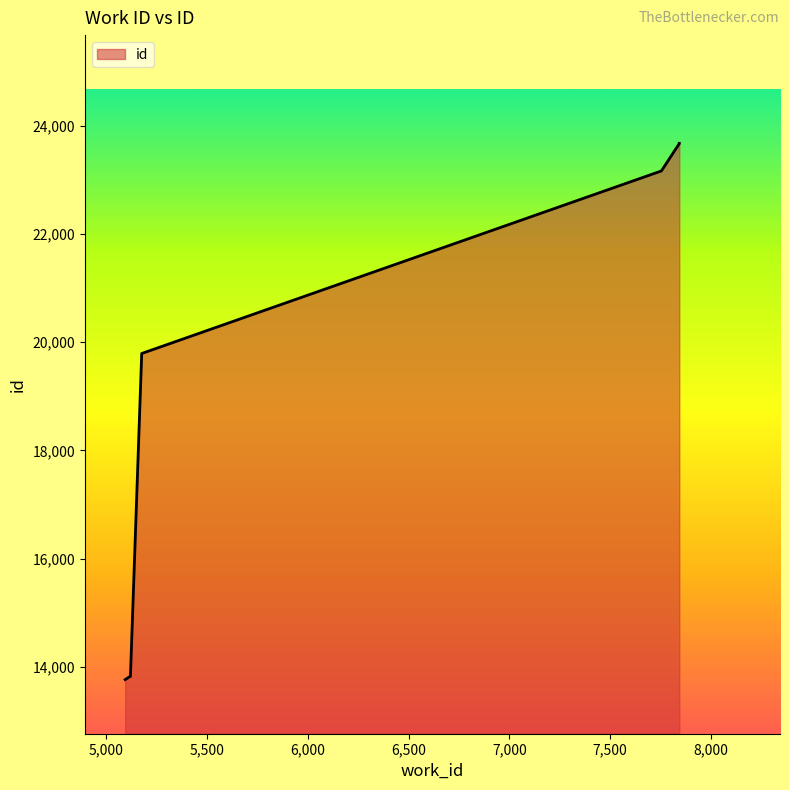

What is the approximate value at 5118, to the nearest 10?

13820